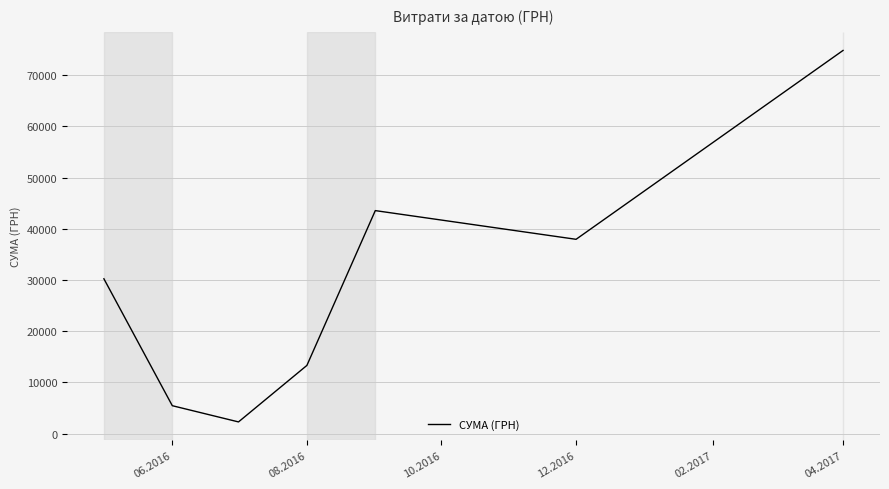

How many values are below 30237?

3